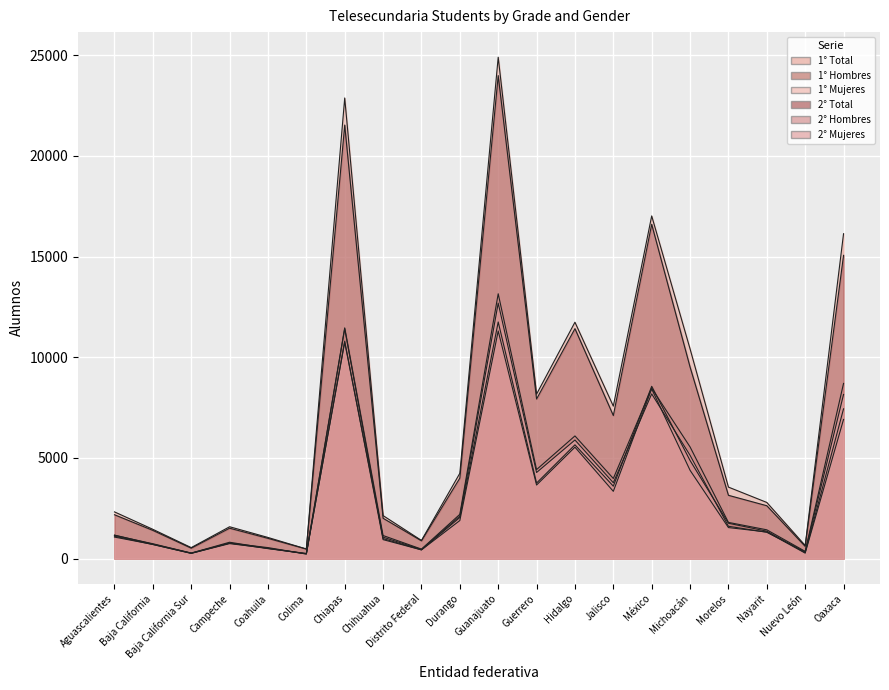

Where is the first local minimum for 2° Total?

Baja California Sur